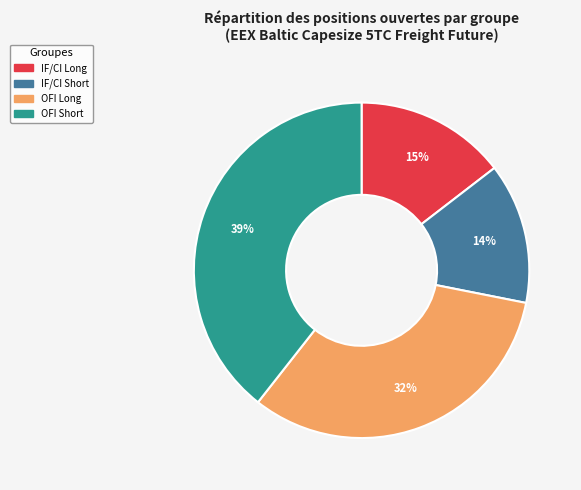

Count the number of slices in the pie.

4